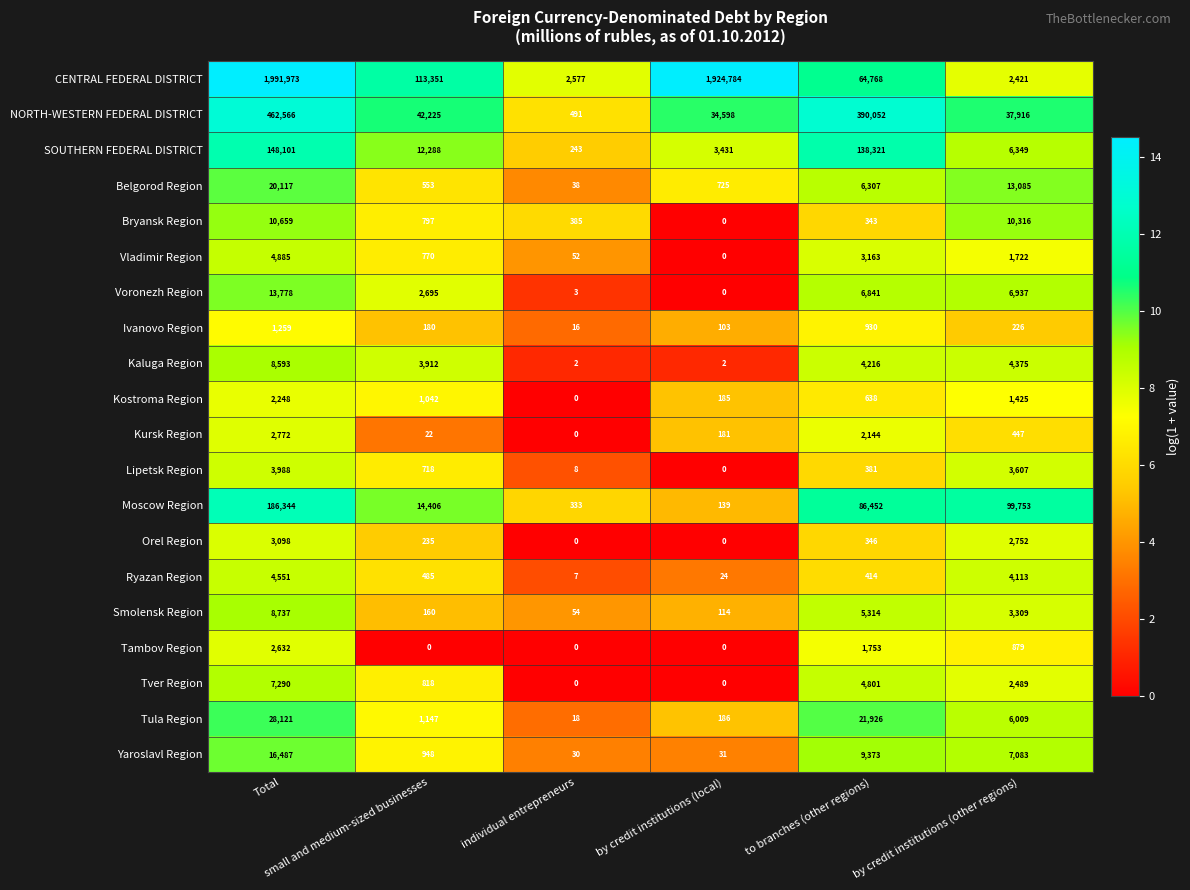

What is the sum of all Bryansk Region values?

22500